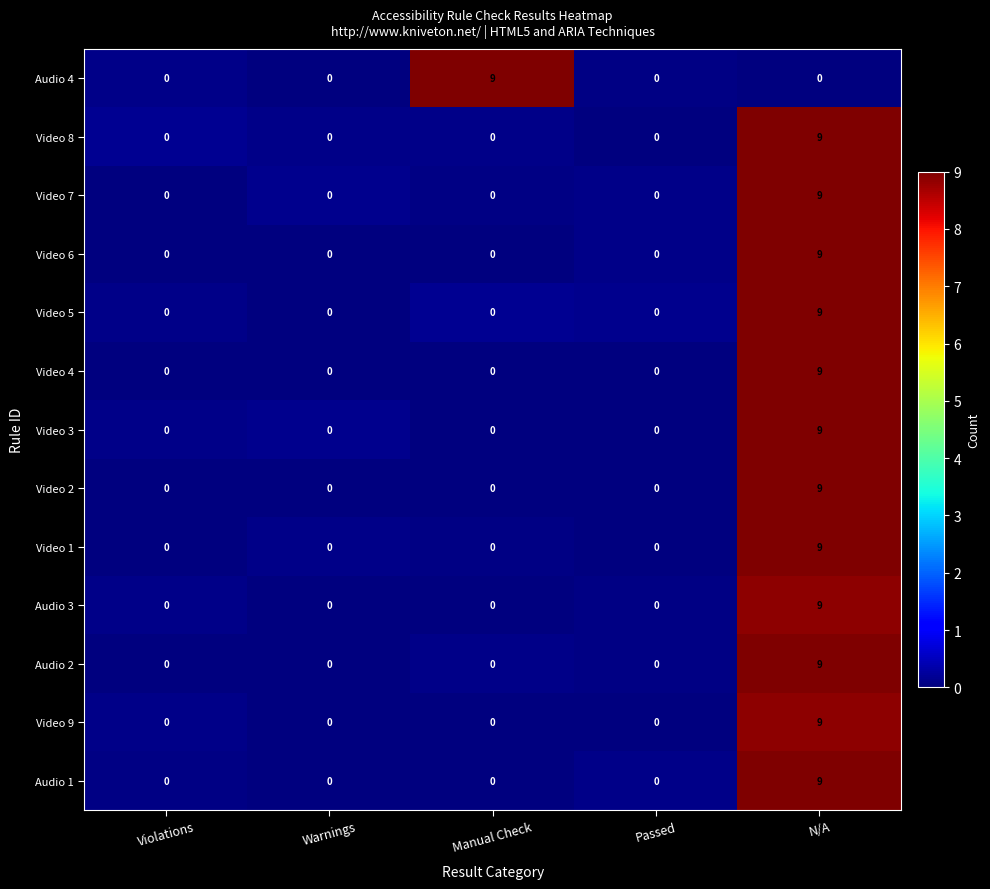

What is the difference between the highest and lowest values at Manual Check?

9